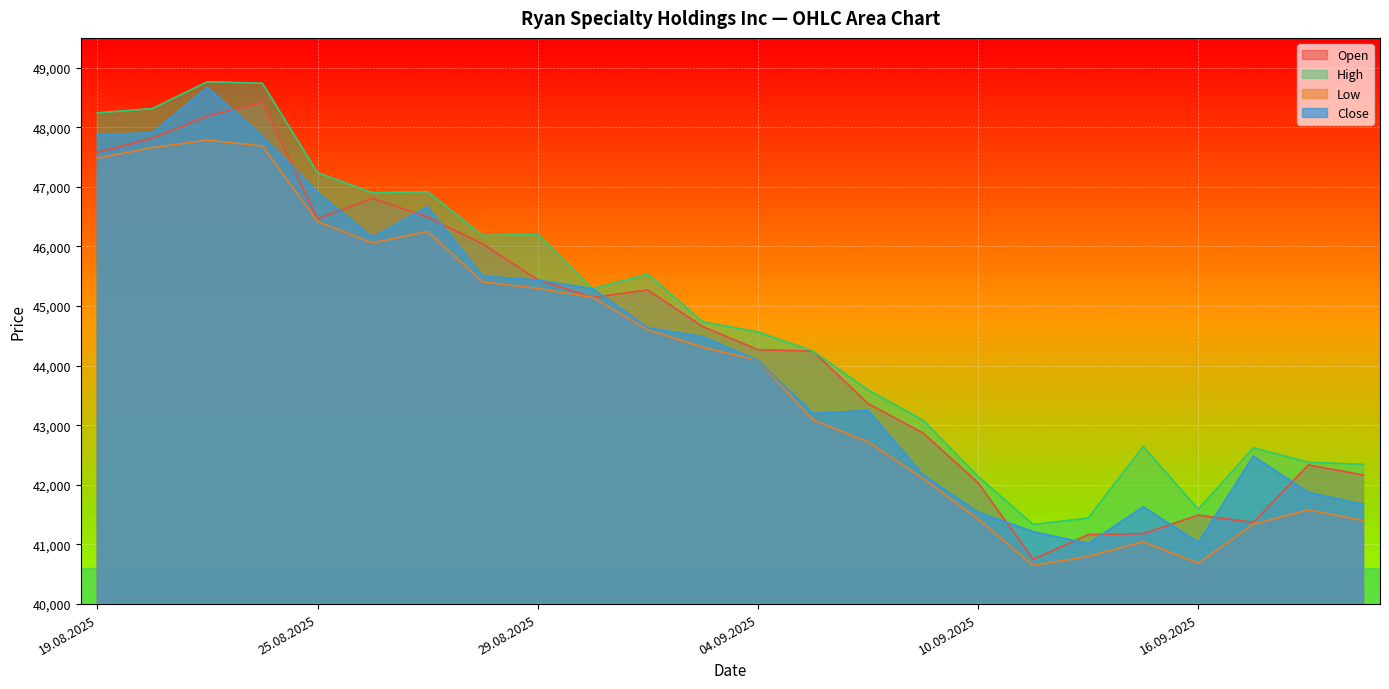

The Open series shows 59475 at 15.09.2025. True or false?

False